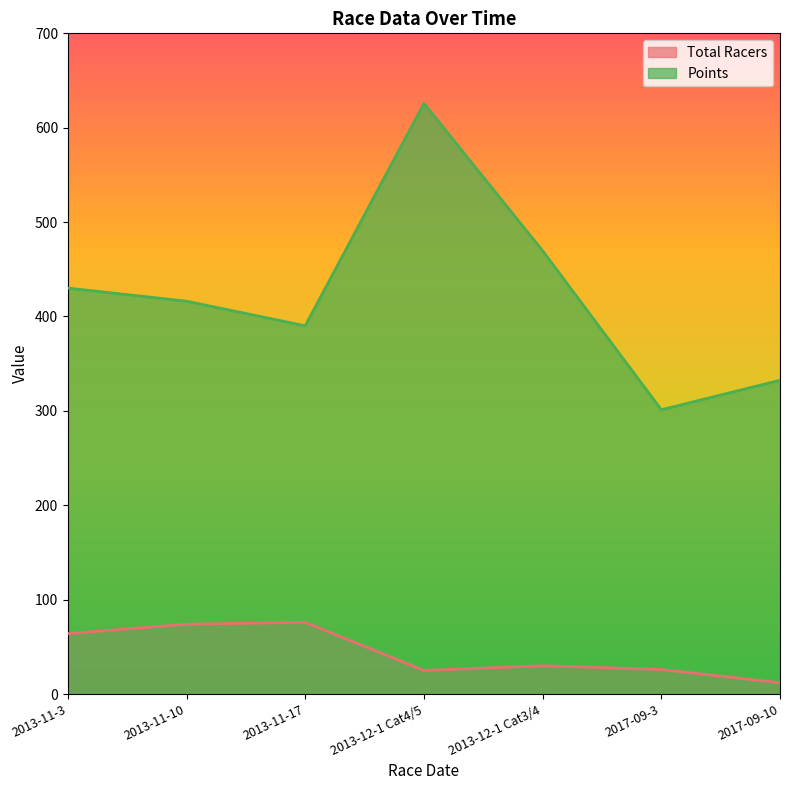

True or false: Total Racers has more than 0 interior local peaks.

True